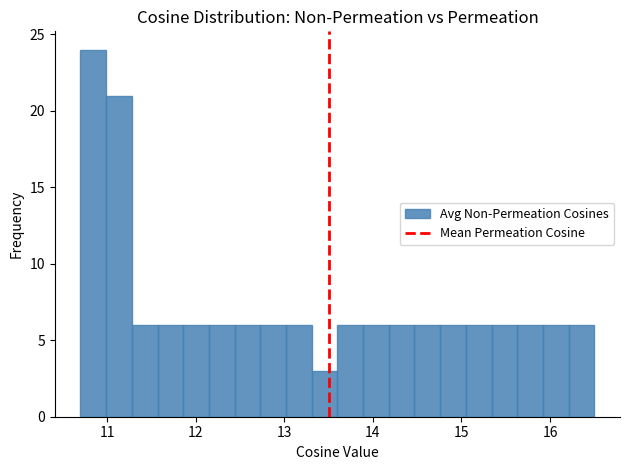

Around what value on the x-axis is the tallest bar? Give the approximate position of its centre, as read against the axis.

10.8